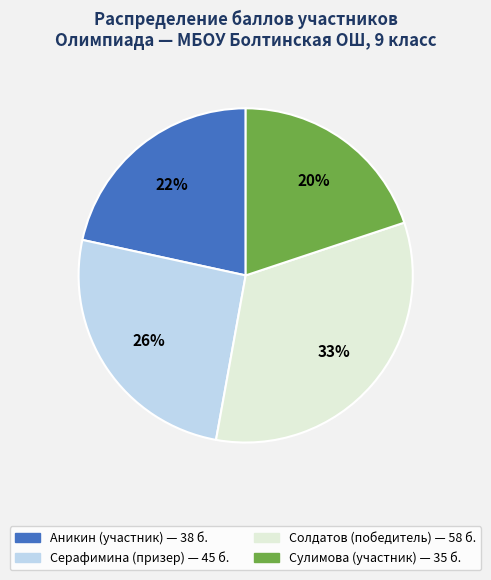

Is there any slice that represents more than half of the pie?

No